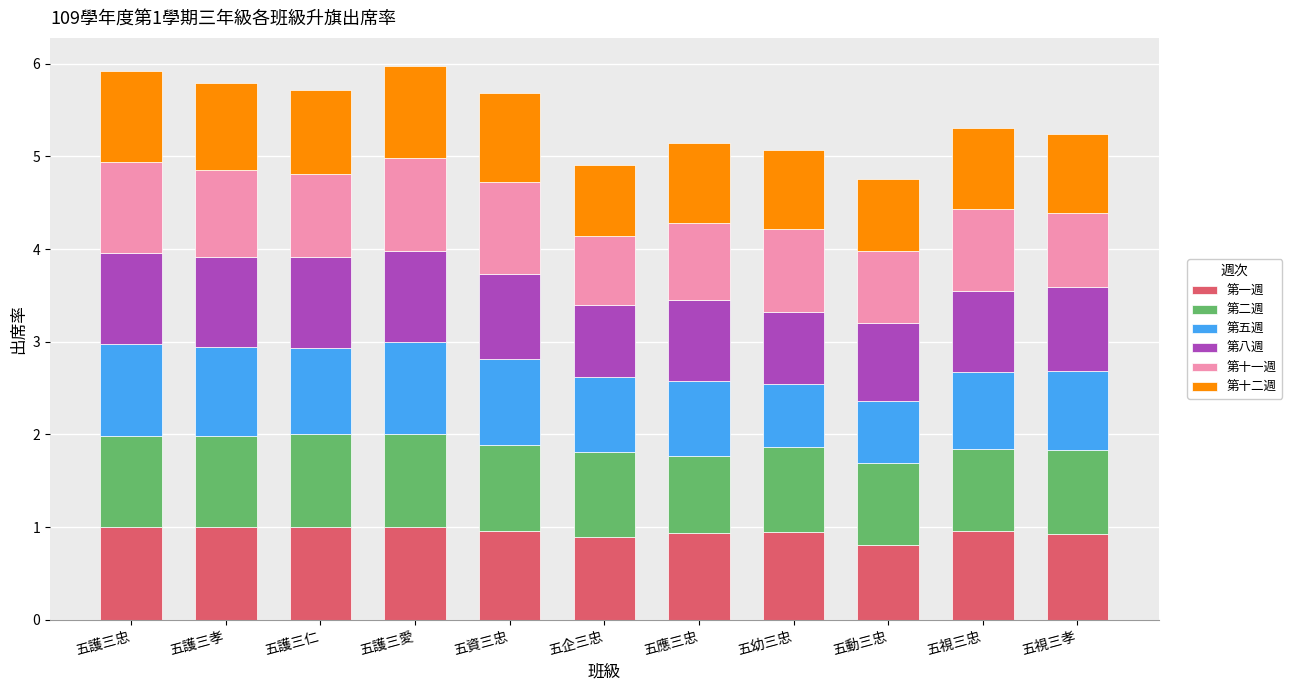

The 第一週 series shows 1.0 at 五護三仁. True or false?

True